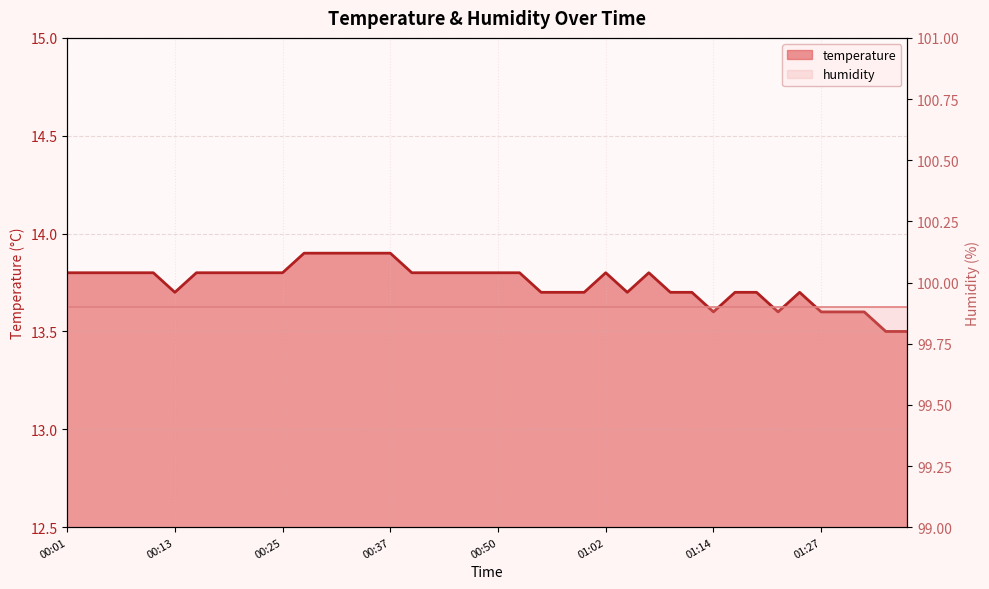

What is the label of the 29th point from the right?

00:28